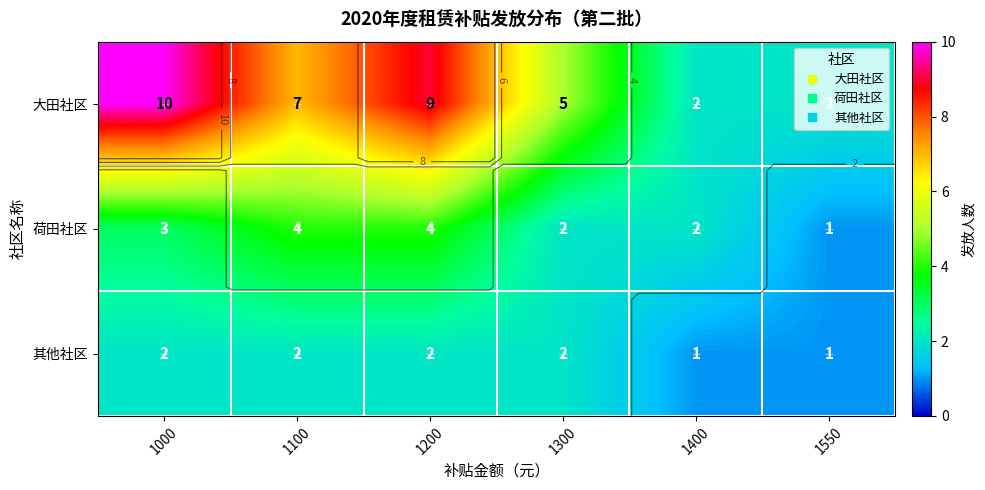

True or false: 其他社区 has a value of 1 at 1200.

False